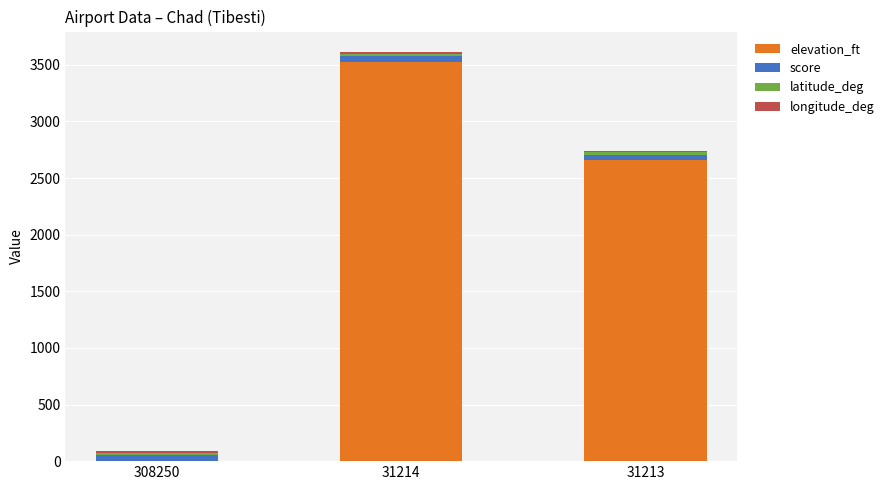

How many categories are shown in the chart?

3